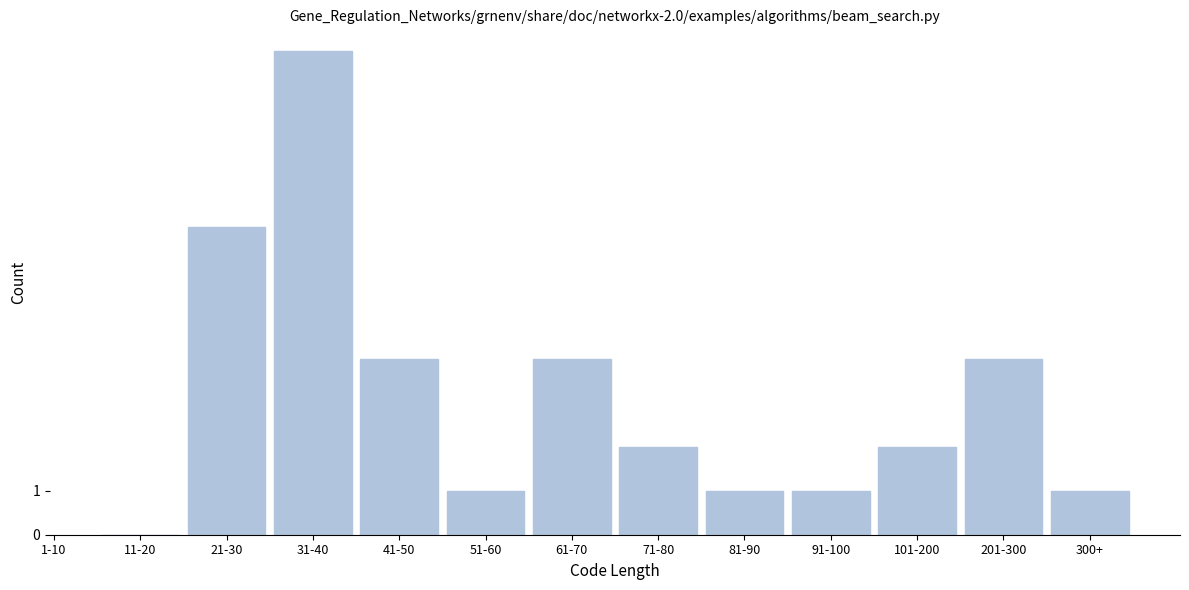

Reading left to right, transcribe all the data shown in this chart.

11-20=0	21-30=7	31-40=11	41-50=4	51-60=1	61-70=4	71-80=2	81-90=1	91-100=1	101-200=2	201-300=4	300+=1